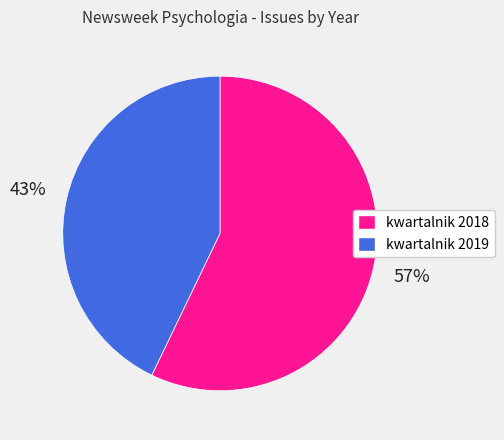

True or false: kwartalnik 2019 accounts for 43% of the total.

True